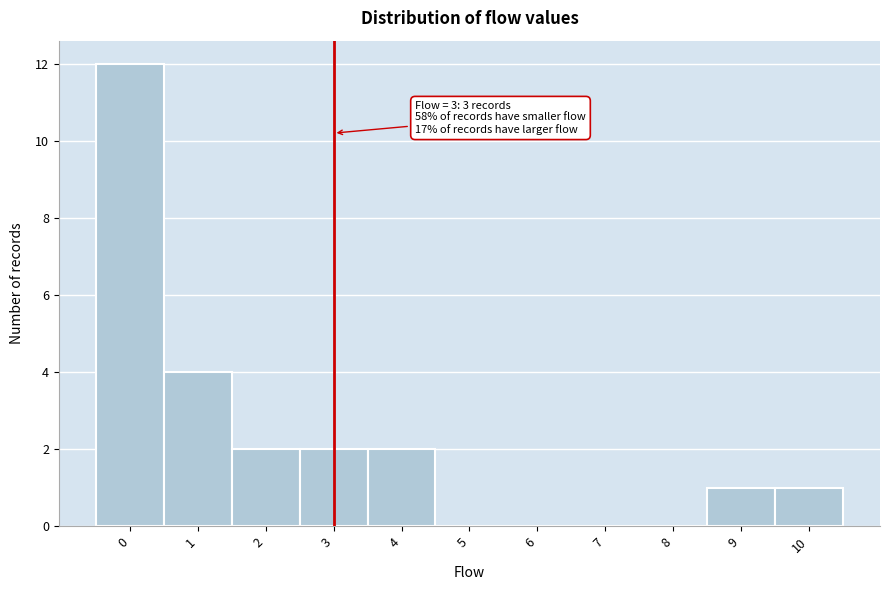

Over which range of the x-axis is the bar tallest?

-0.5 to 0.5